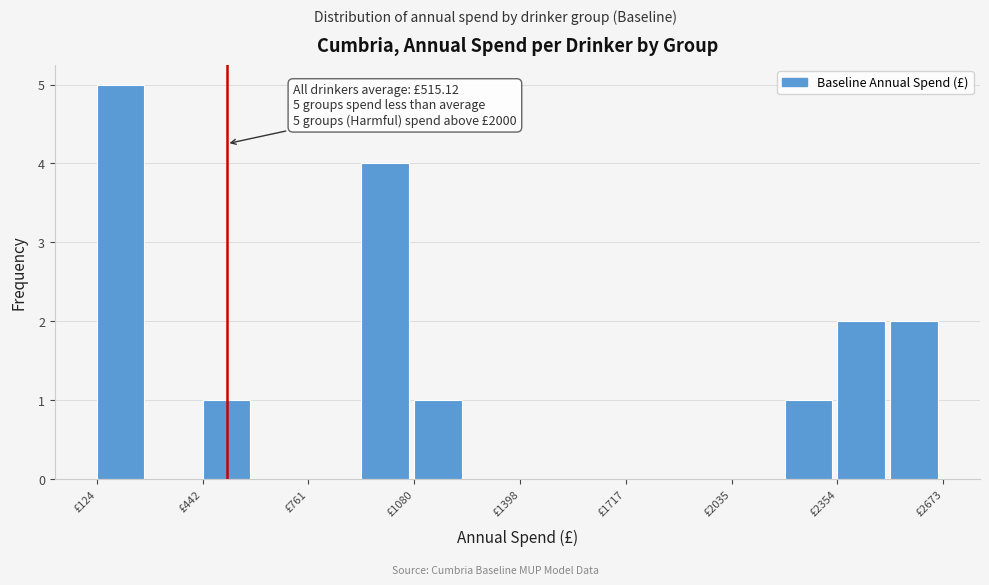

Around what value on the x-axis is the tallest bar? Give the approximate position of its centre, as read against the axis.

200